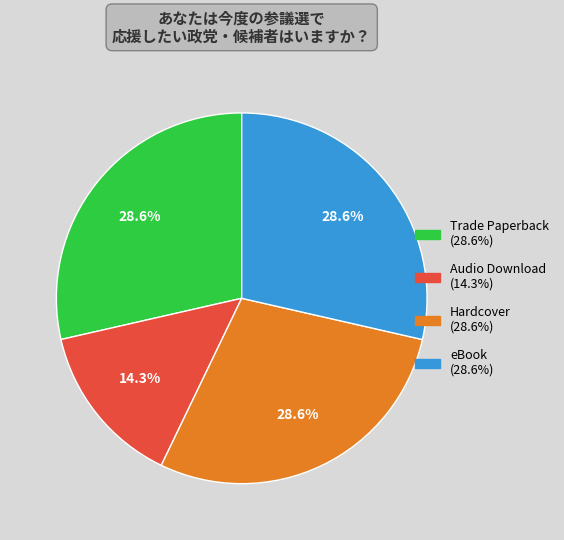

Does any single category account for the majority?

No